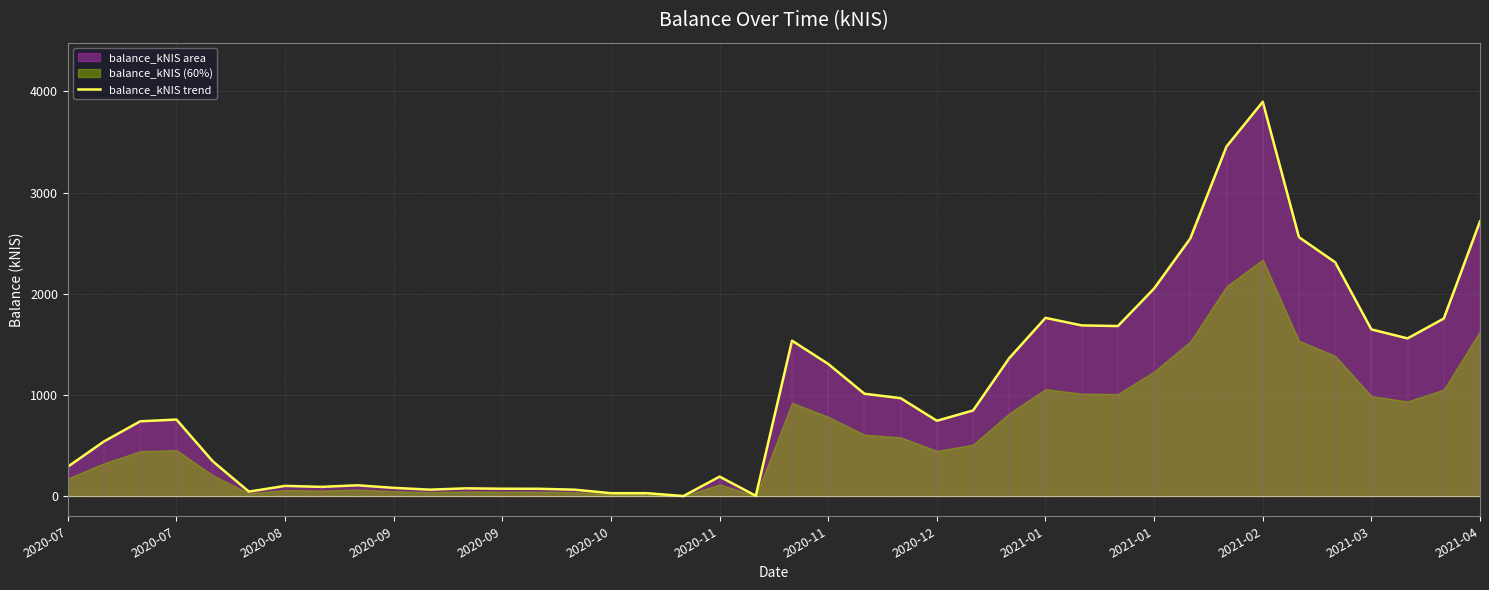

How many points are lower than both their immediate neighbors (excluding endpoints)?

9